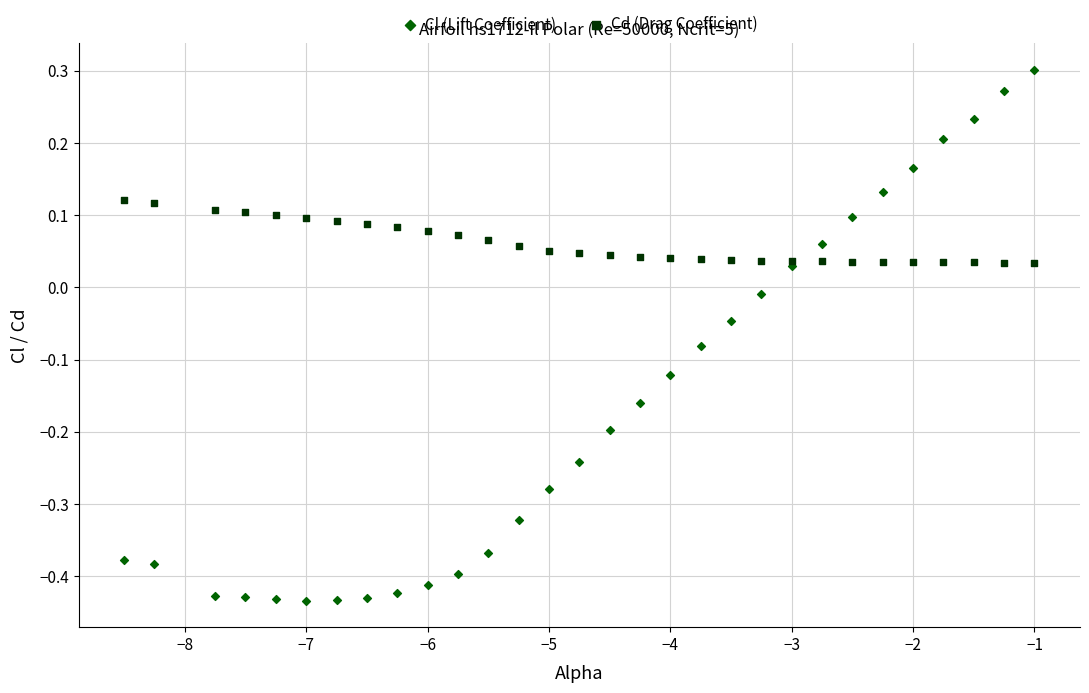

What is the X range (max minus min) for the scatter plot?

7.5